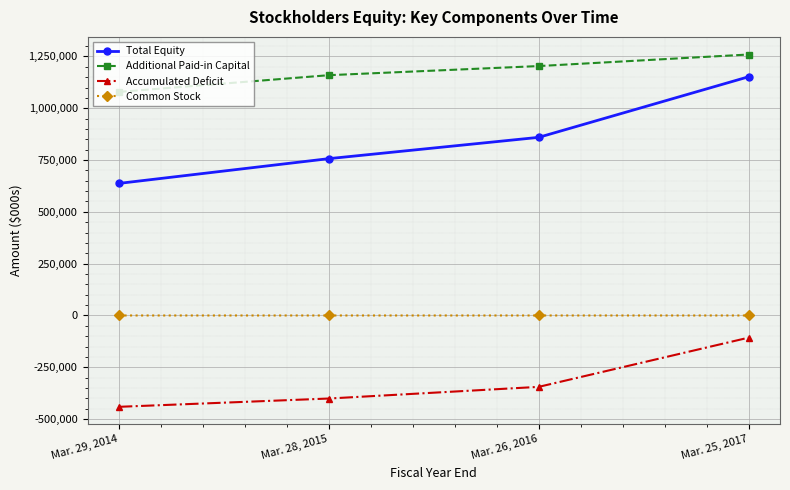

Count the Additional Paid-in Capital values in the range 1159431 to 1259215.

3